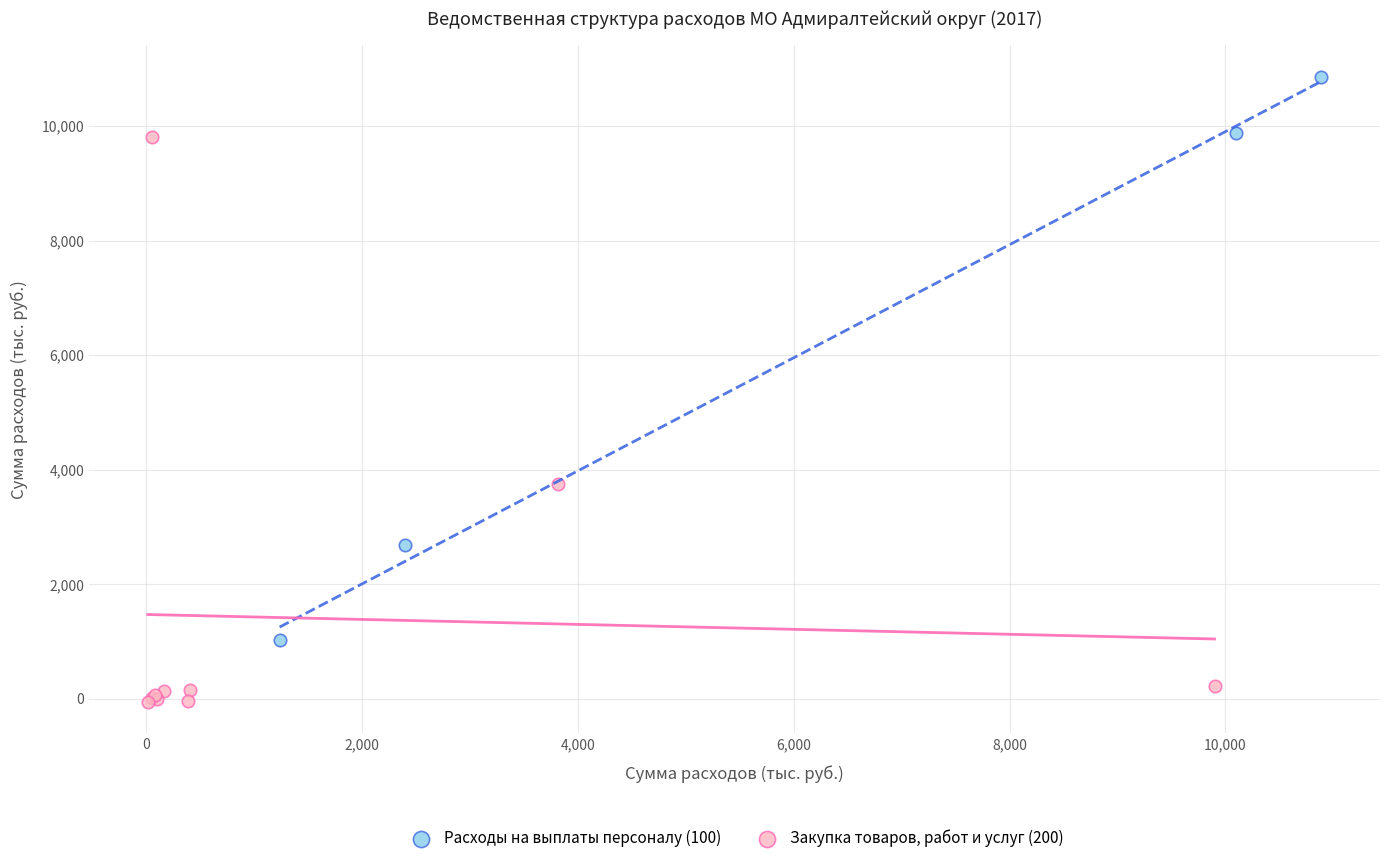

Which series contains the highest Y value?

Расходы на выплаты персоналу (100)